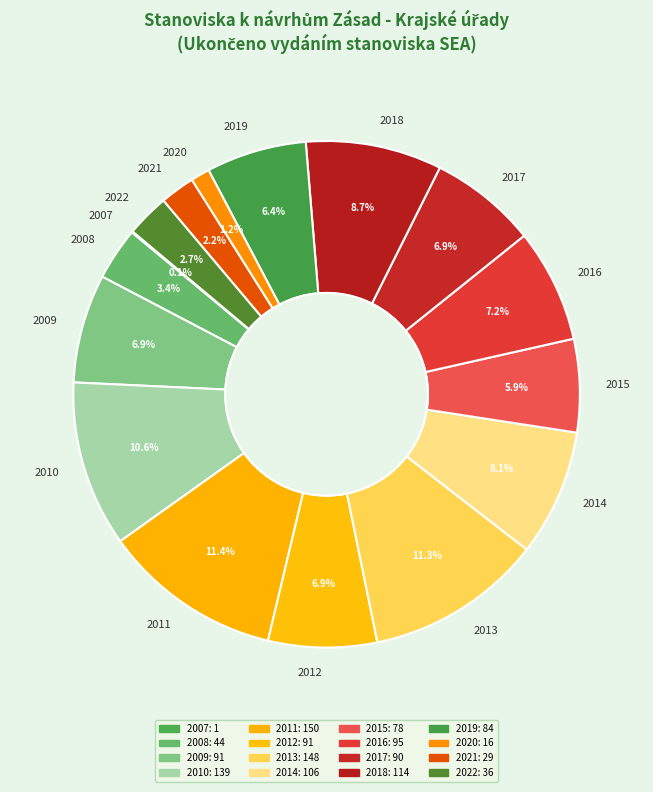

Does any single category account for the majority?

No